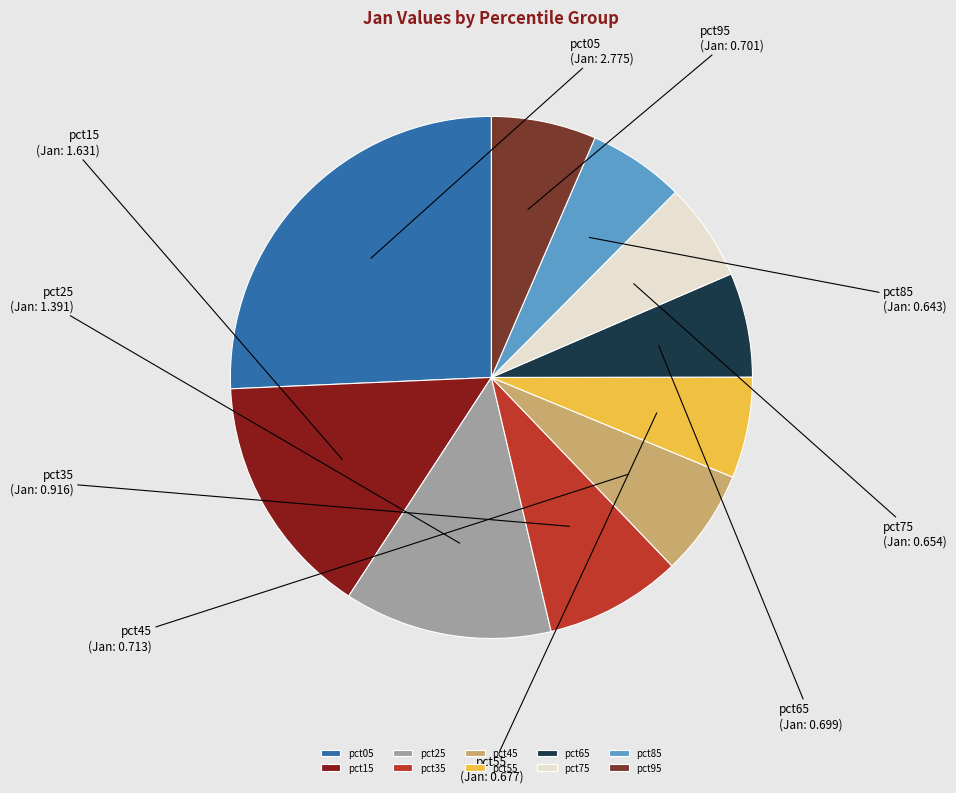

Is the sum of pct85 and pct45 greater than half?

No